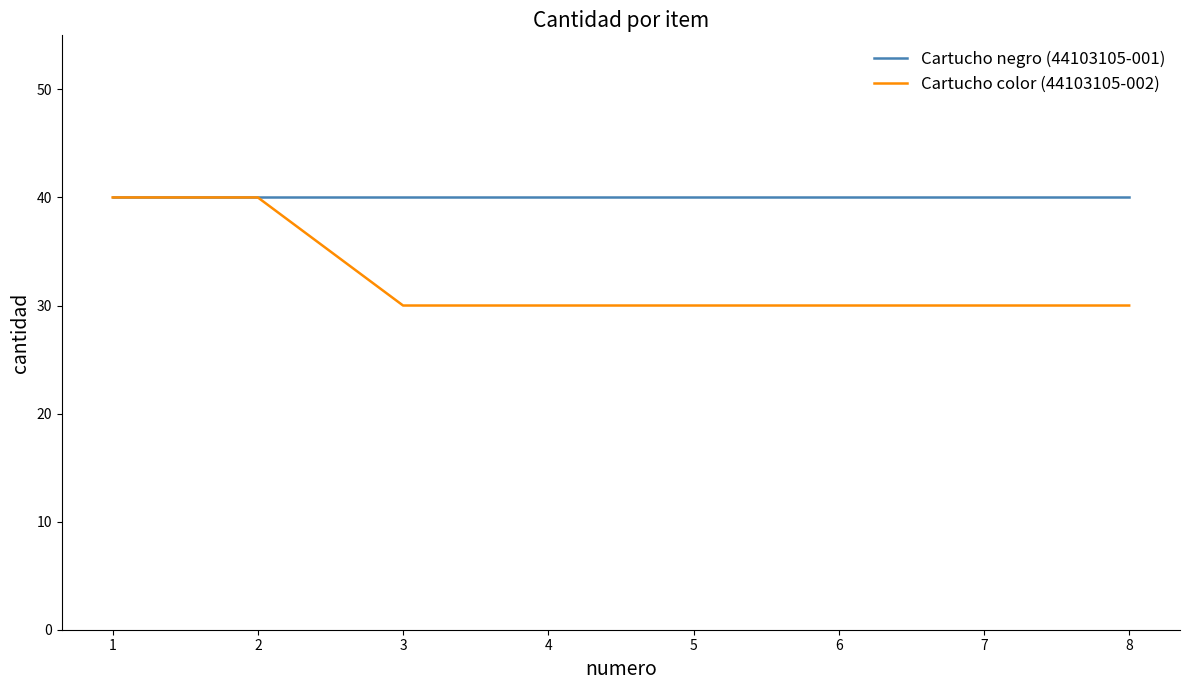

What is the minimum value shown in the chart?

30